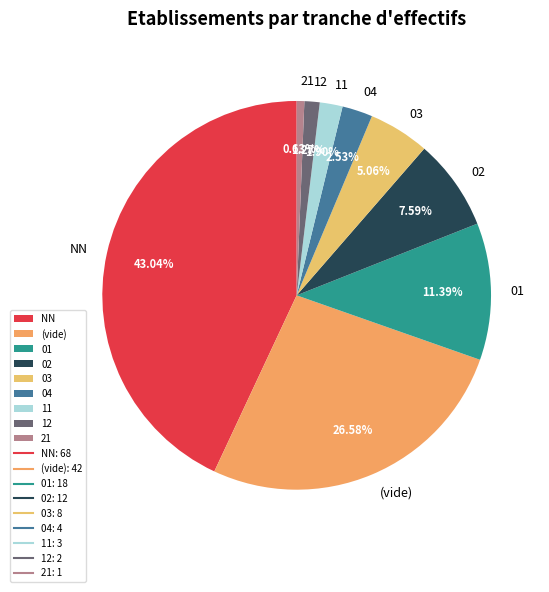

To the nearest percent, what percentage of the pie is 11?

2%